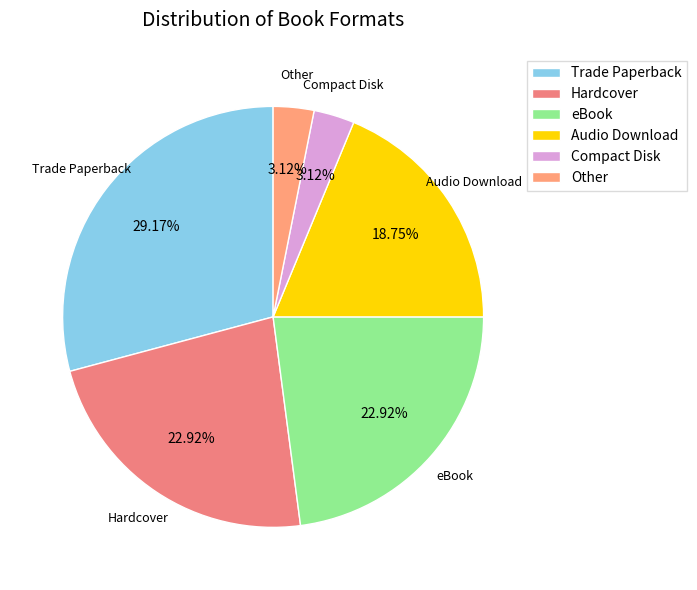

Does Other account for over 50% of the chart?

No